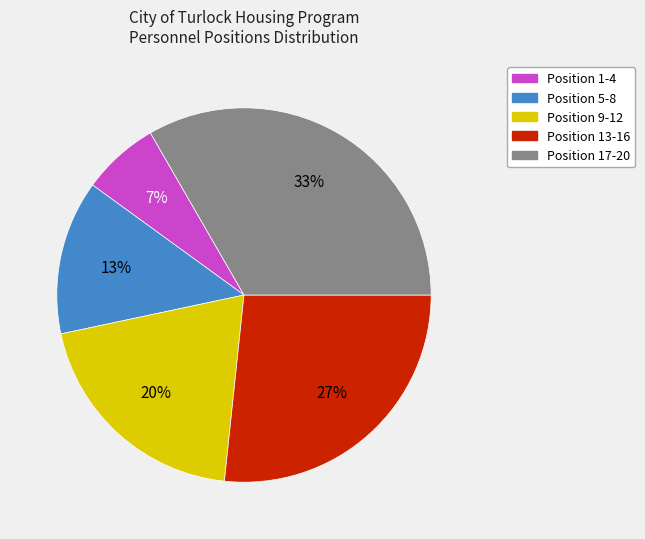

Is Position 9-12 the majority of the pie?

No